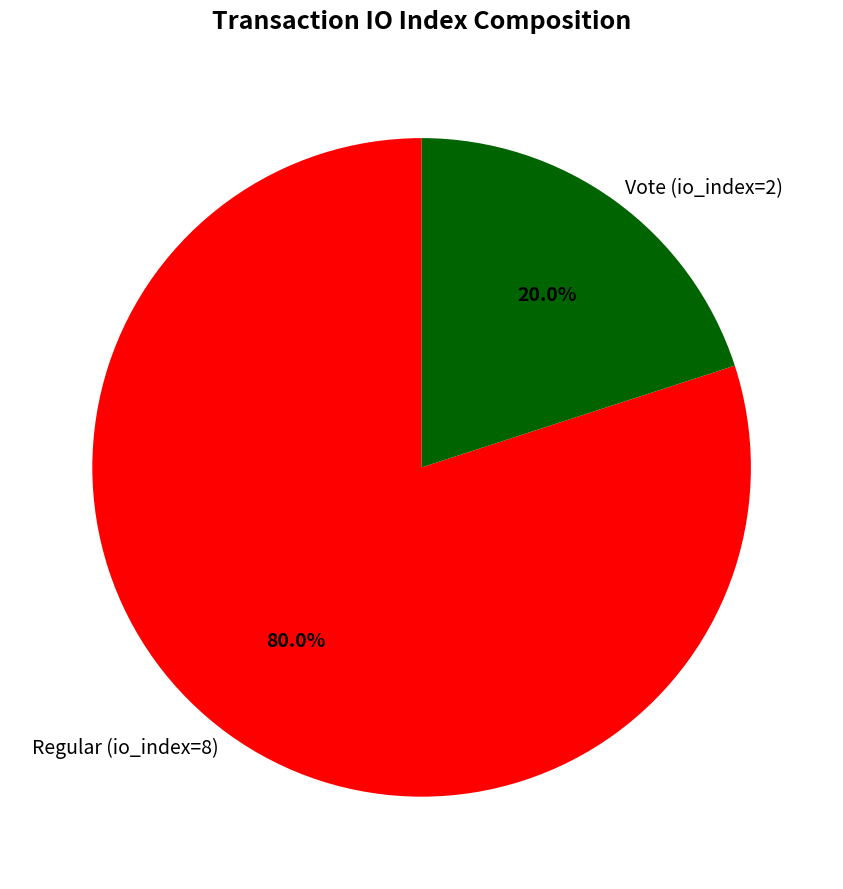

Is it true that Regular (io_index=8) is 80% of the pie?

True